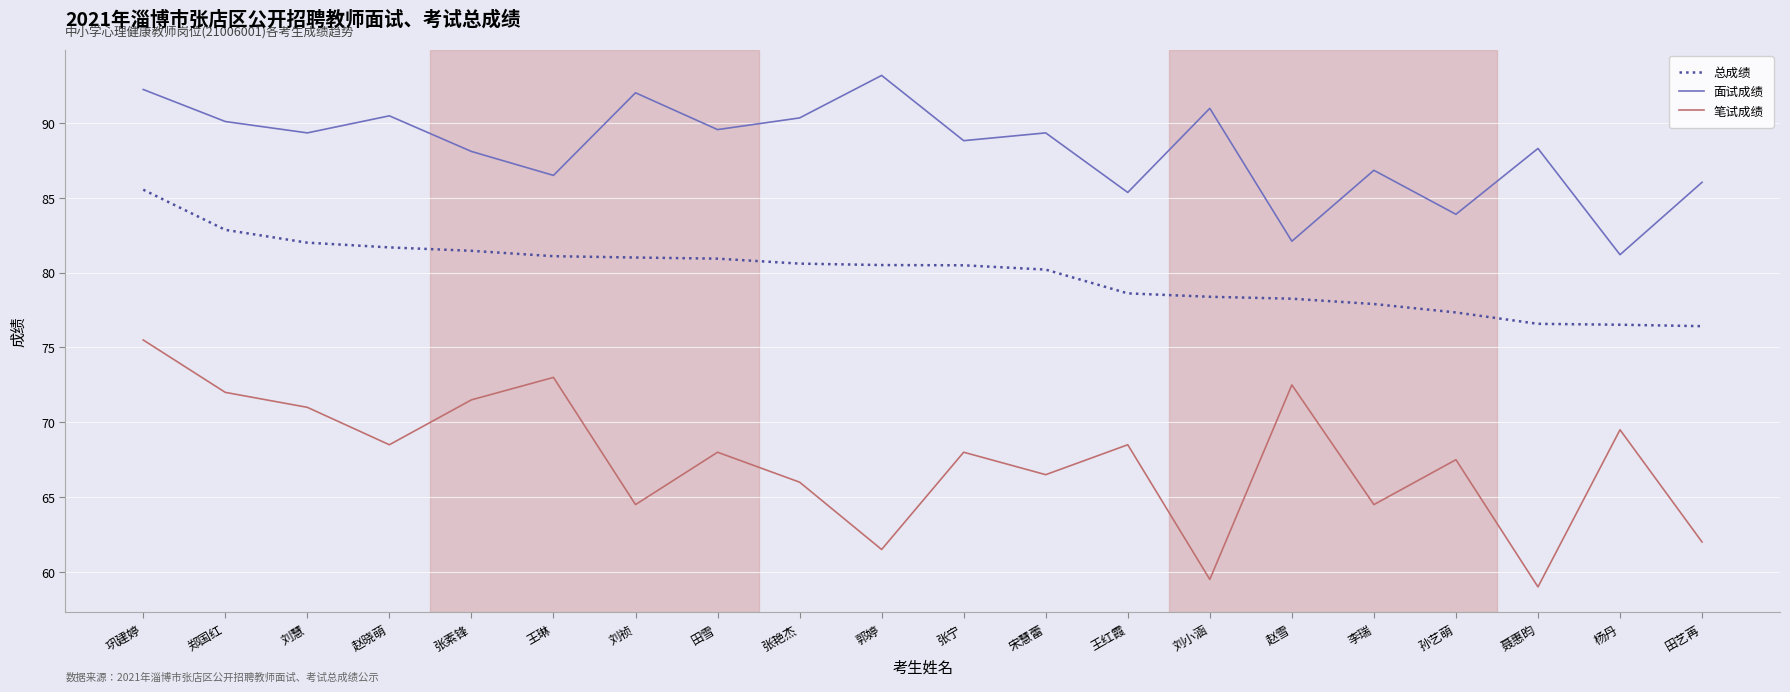

How many lines are shown in the chart?

3